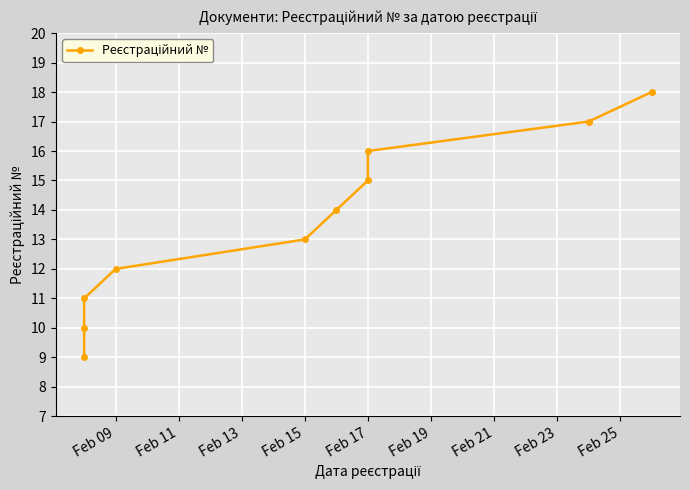

True or false: there are more than 0 points higher than both neighbors.

False